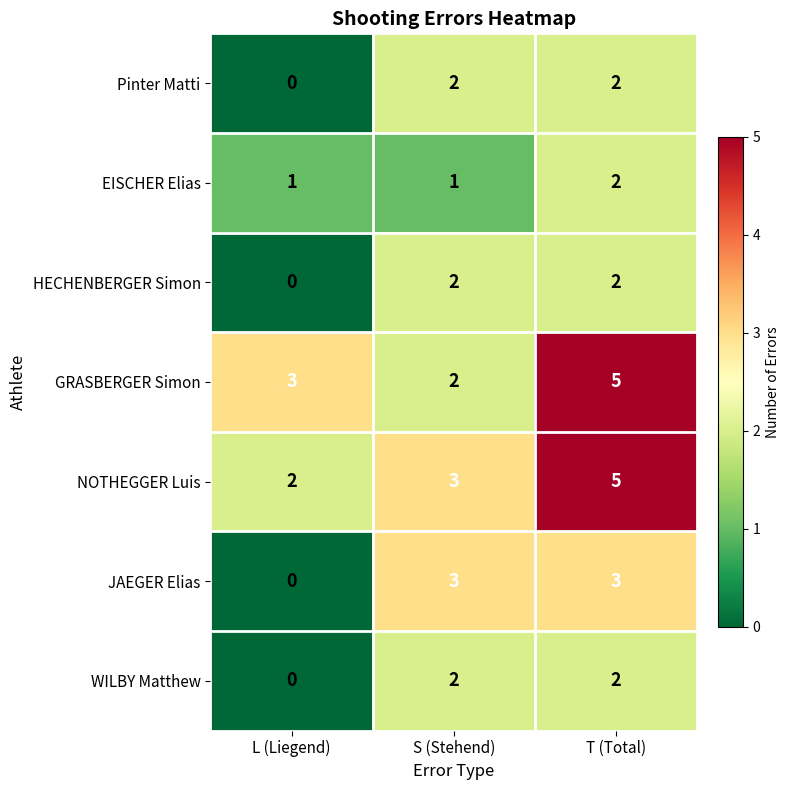

True or false: Pinter Matti has a value of 3 at T (Total).

False